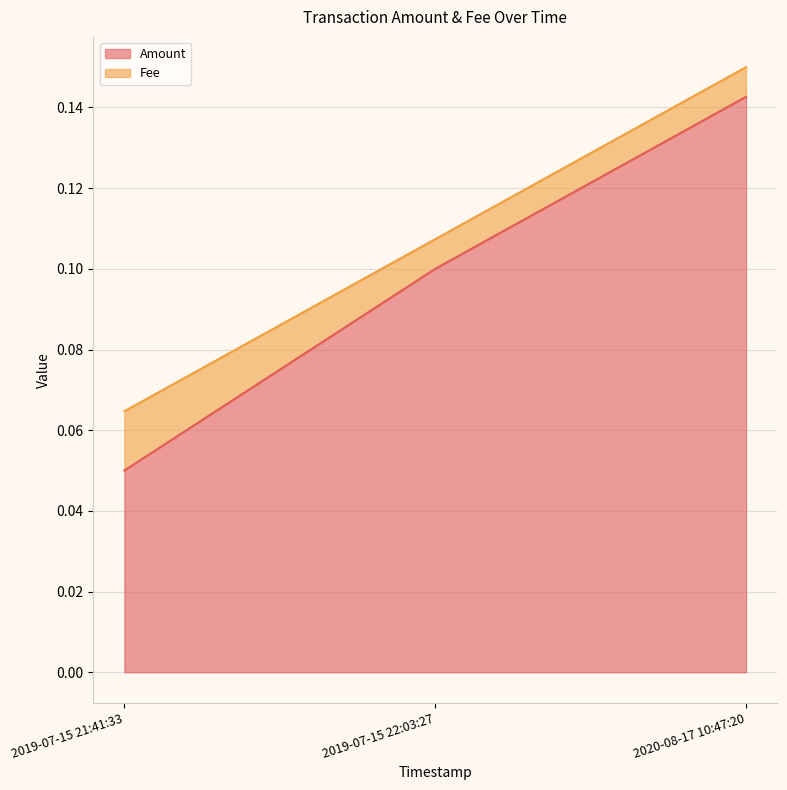

Which label corresponds to the largest value in the chart?

2020-08-17 10:47:20